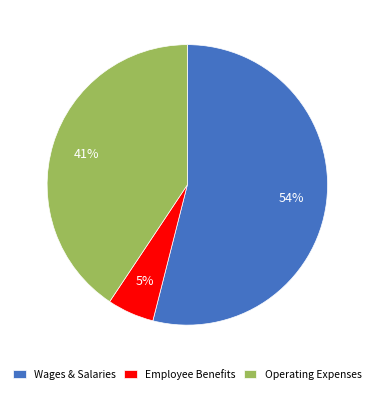

What percentage is the Operating Expenses slice, to the nearest percent?

41%